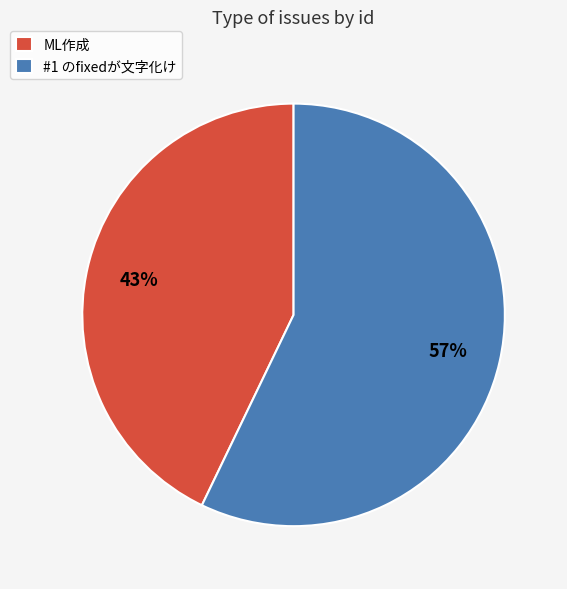

How many segments does this pie chart have?

2